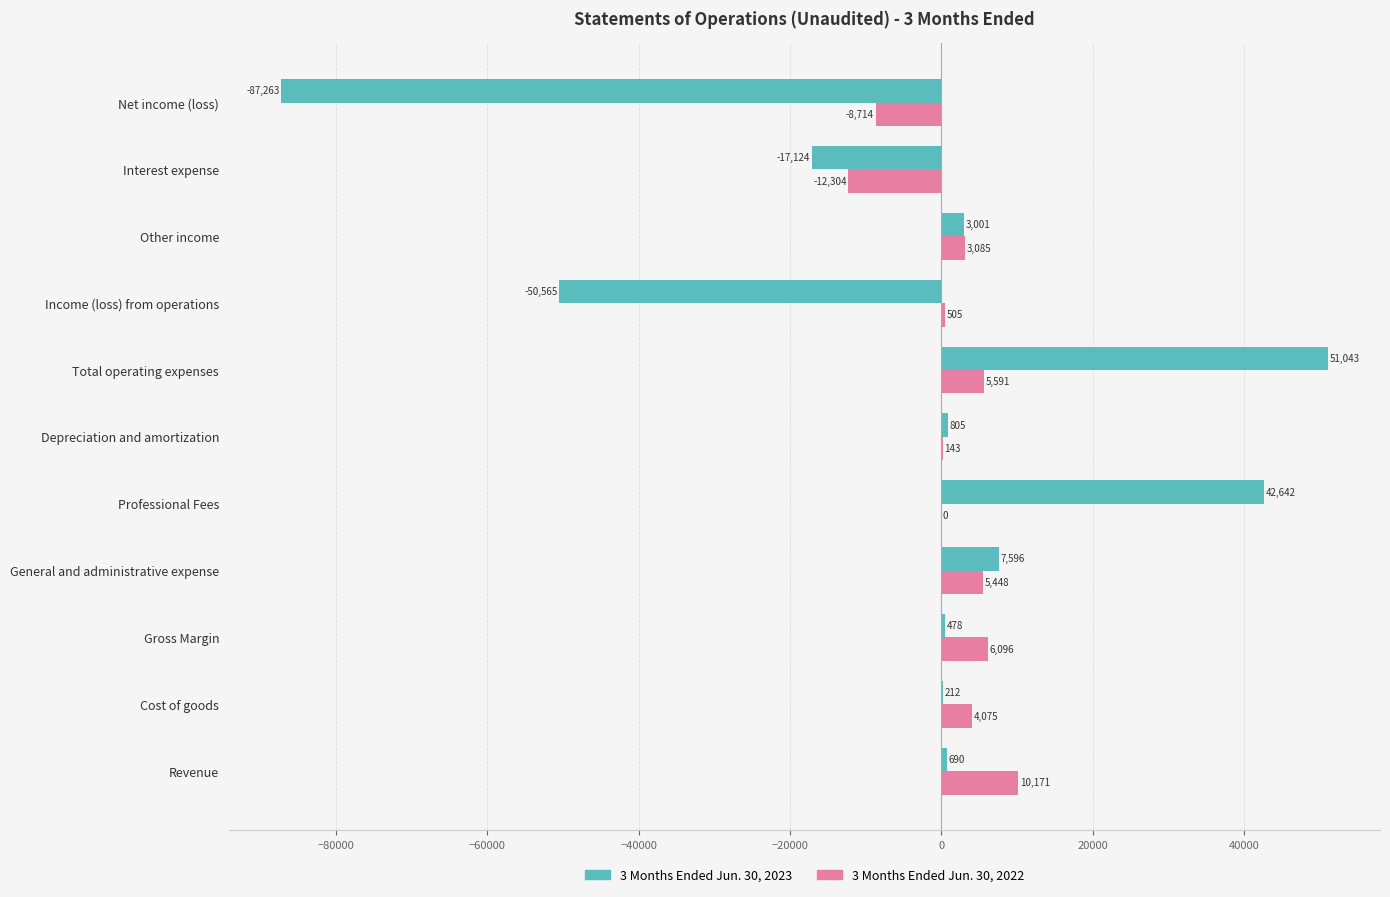

What is the sum of the 3 Months Ended Jun. 30, 2022 values at Cost of goods and Gross Margin?

10171